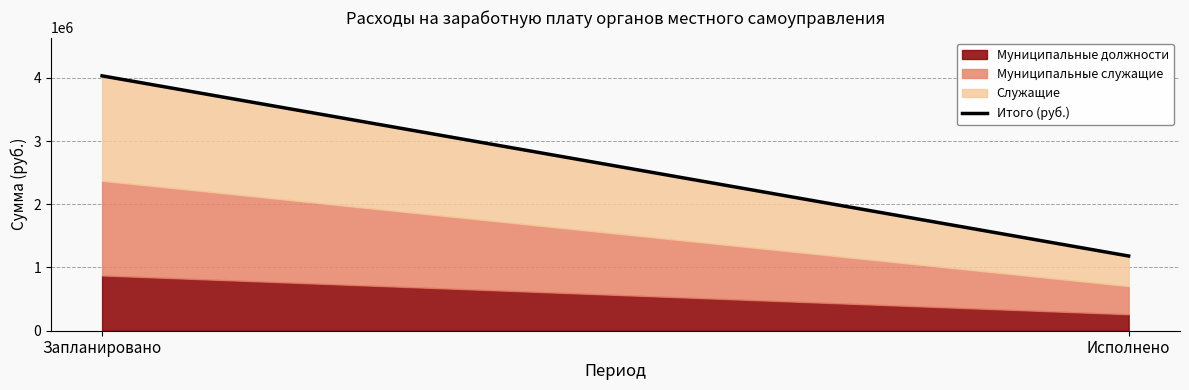

What is the sum of all values?

5211584.0